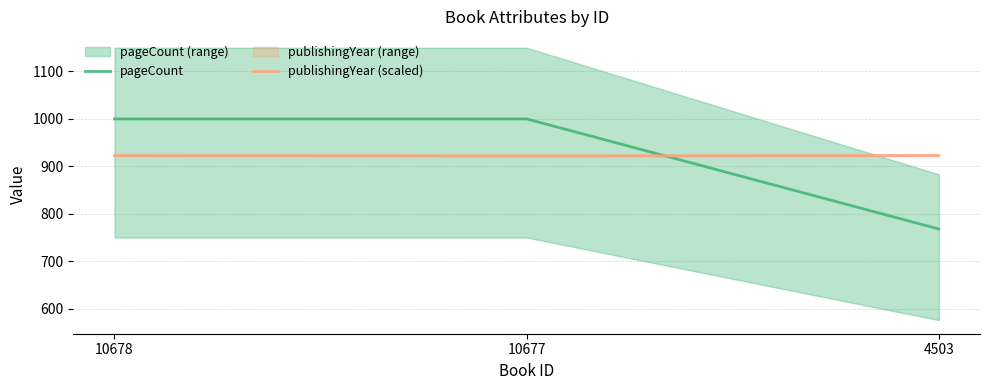

Is this an area chart (filled region under the line)?

No